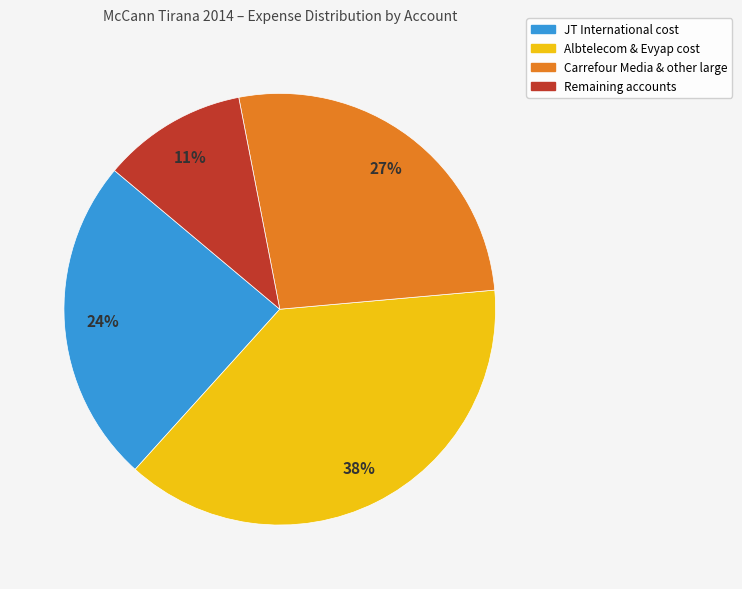

Is there a majority slice in this chart?

No